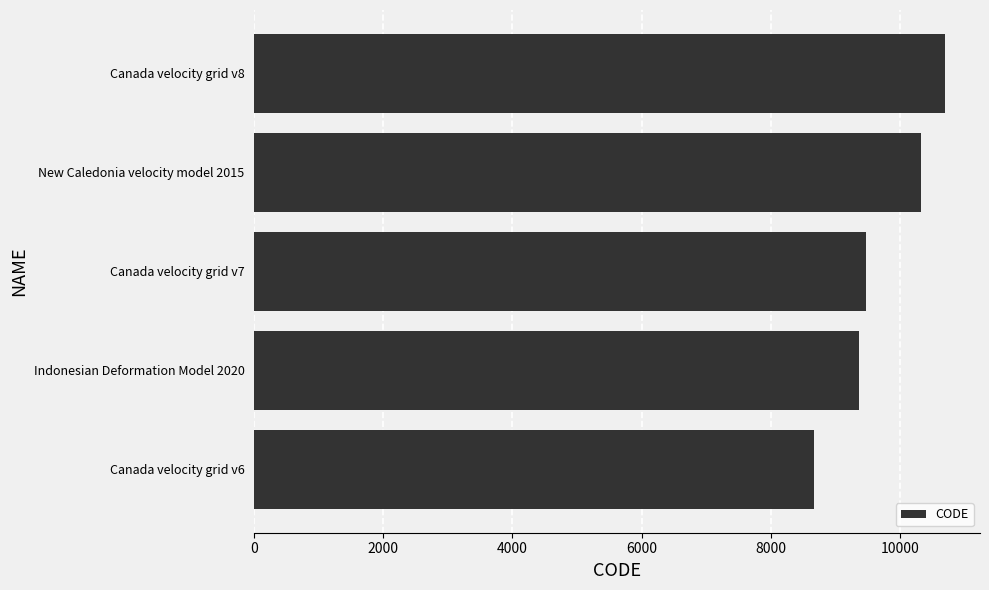

The value at Canada velocity grid v8 is 10707. True or false?

True